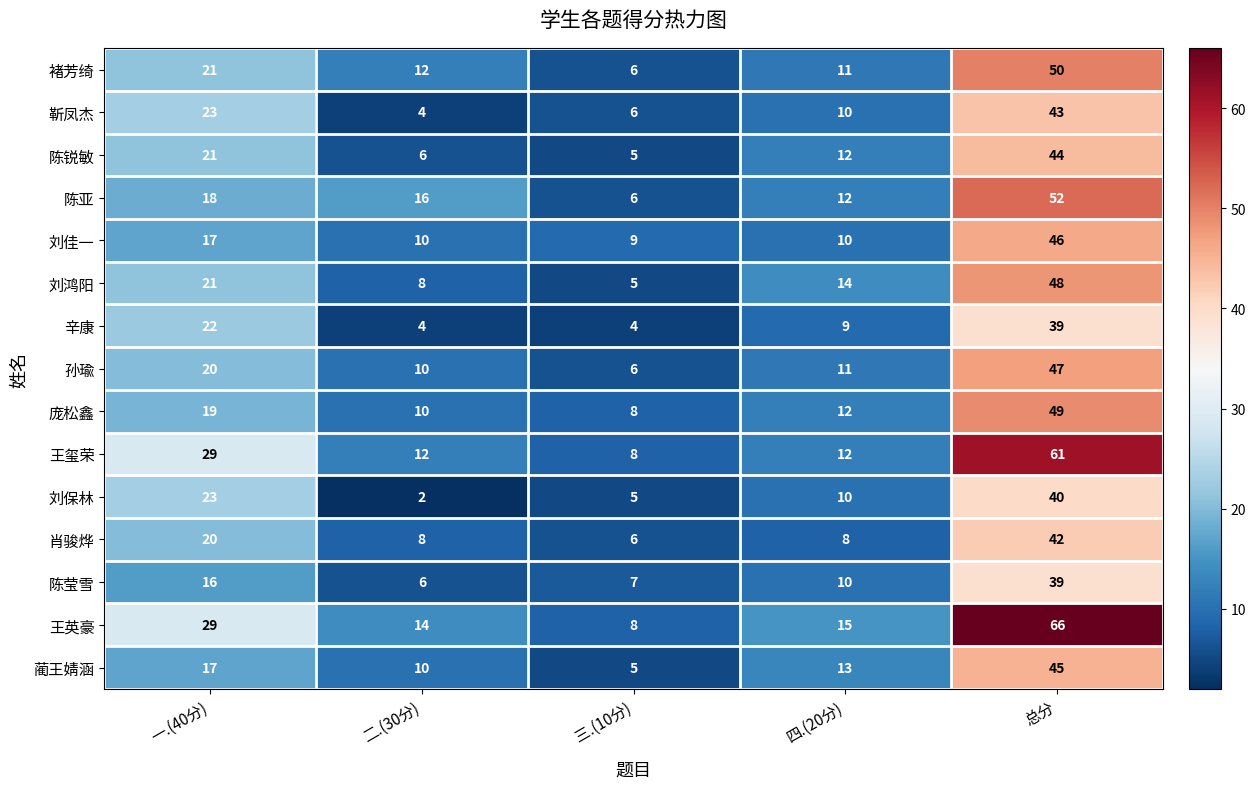

At which label does 王英豪 reach its peak?

总分